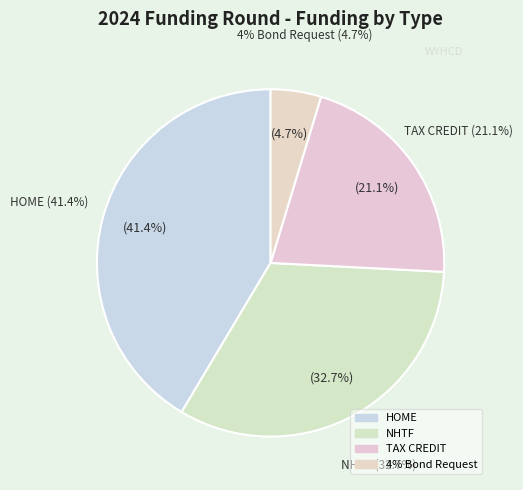

Is it true that HOME is 41% of the pie?

True